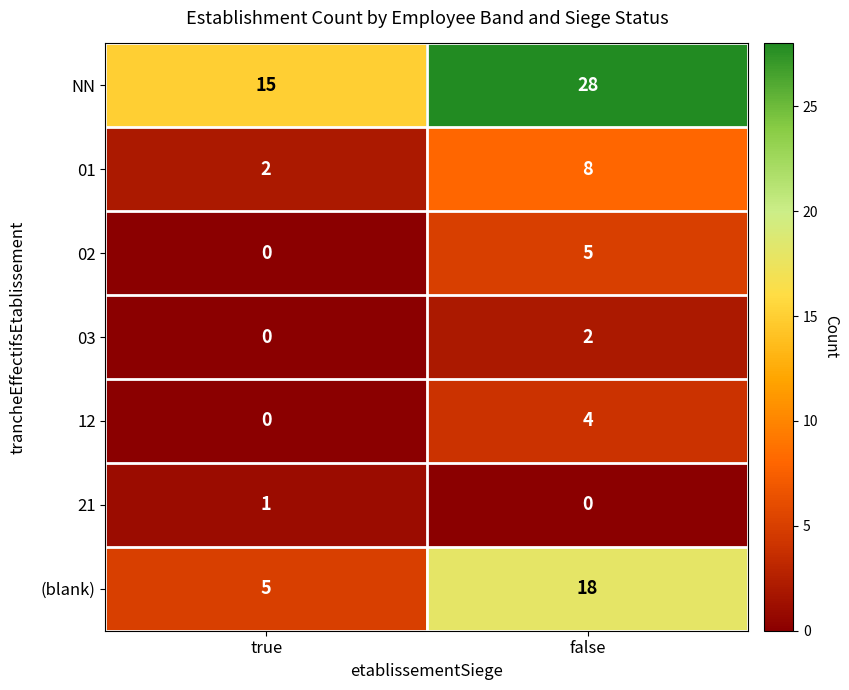

Reading left to right, what are all the values shown in this chart?

NN: 15	28
01: 2	8
02: 0	5
03: 0	2
12: 0	4
21: 1	0
(blank): 5	18